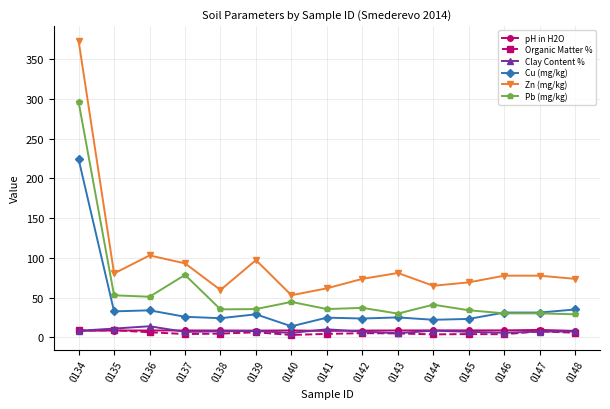

How many lines are shown in the chart?

6